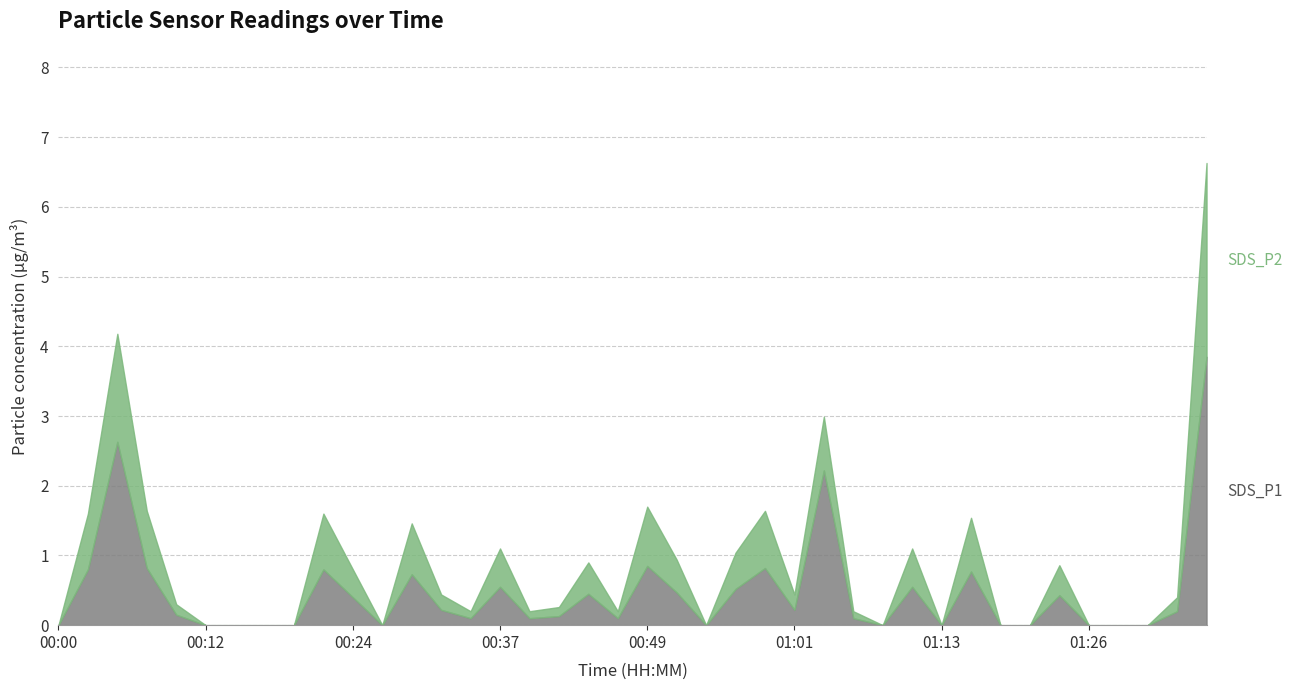

True or false: SDS_P1 has a value of 0.1 at 01:06.

True